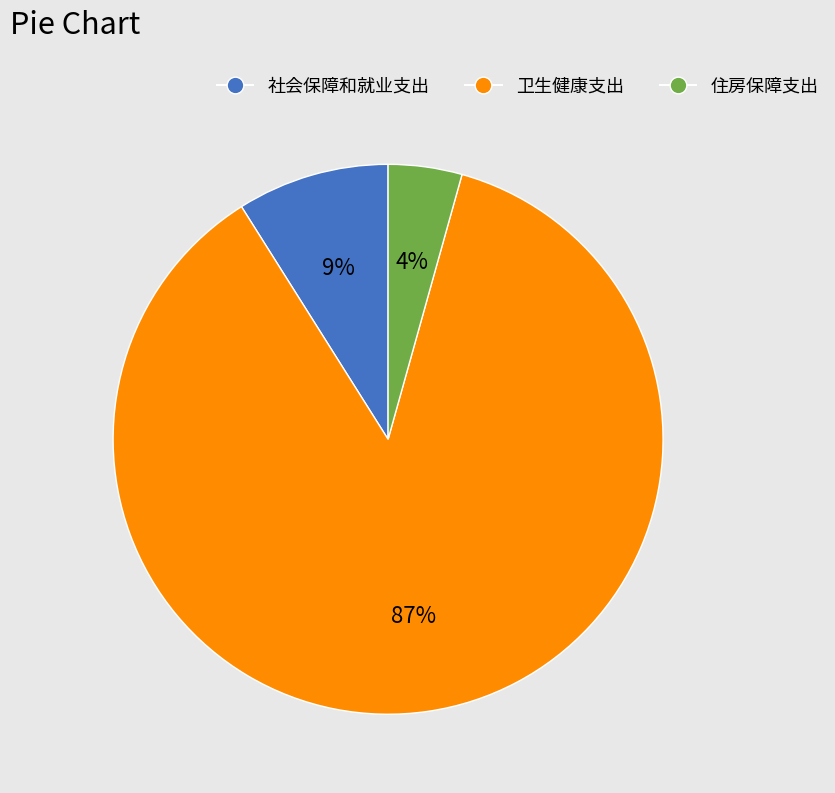

Rank the categories by value from highest to lowest.

卫生健康支出, 社会保障和就业支出, 住房保障支出